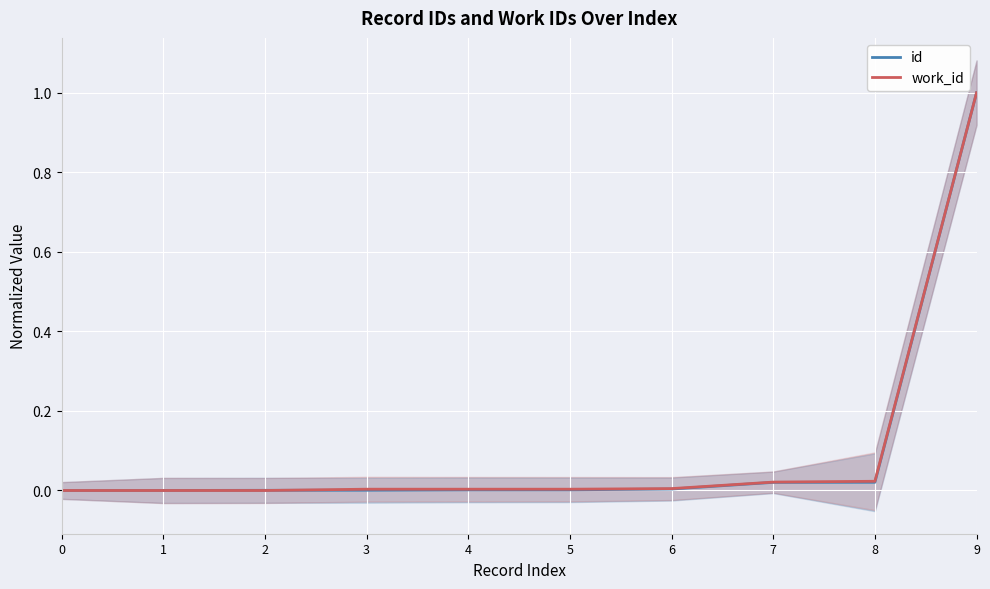

Between 8 and 9, which is larger?

9